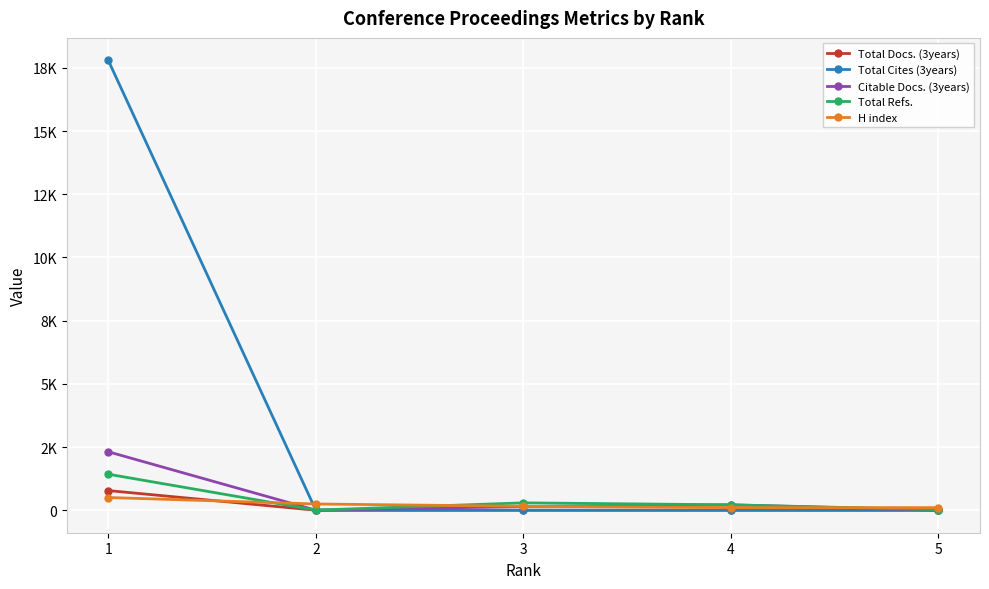

At which label does H index reach its minimum?

5